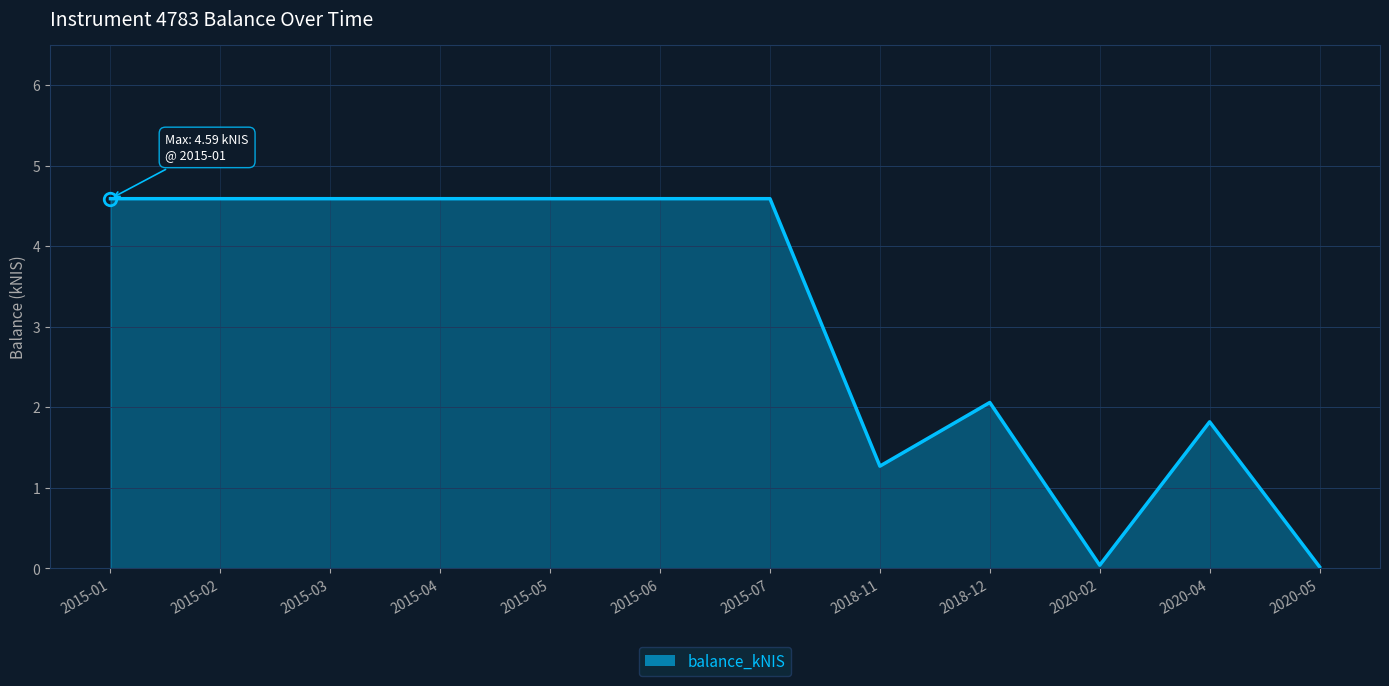

What is the ratio of the value at 2018-11 to the value at 2018-12?

0.6